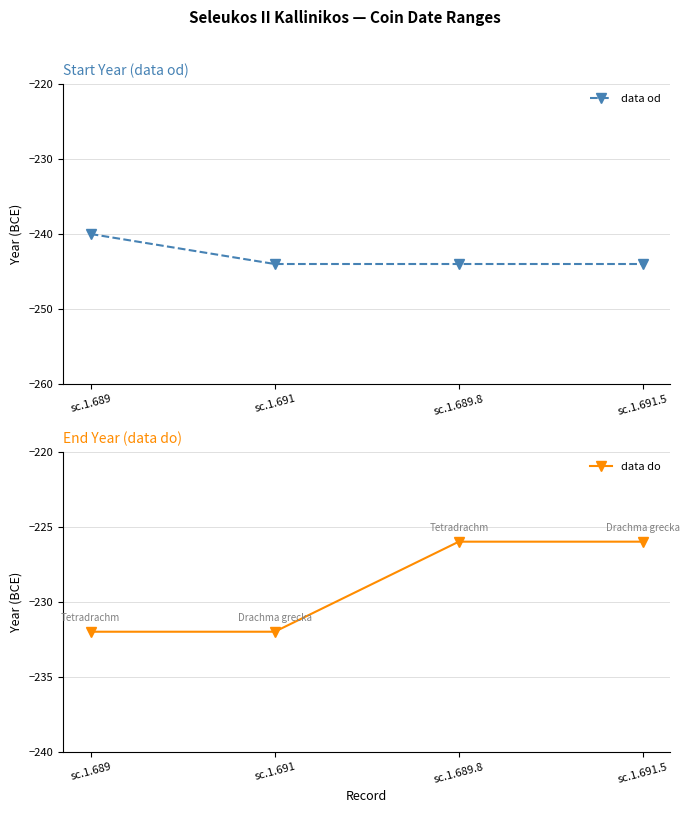

At which category is the sum across all series the highest?

sc.1.689.8